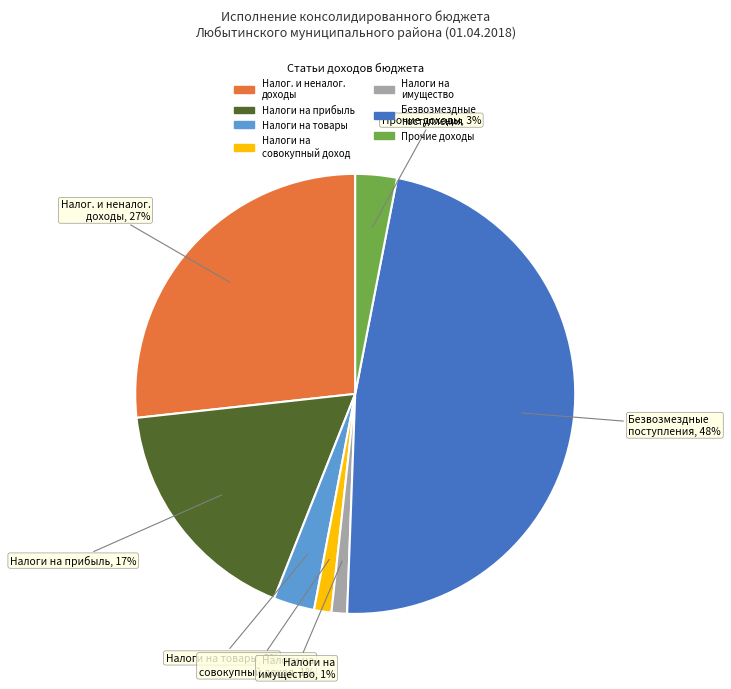

Is there a majority slice in this chart?

No